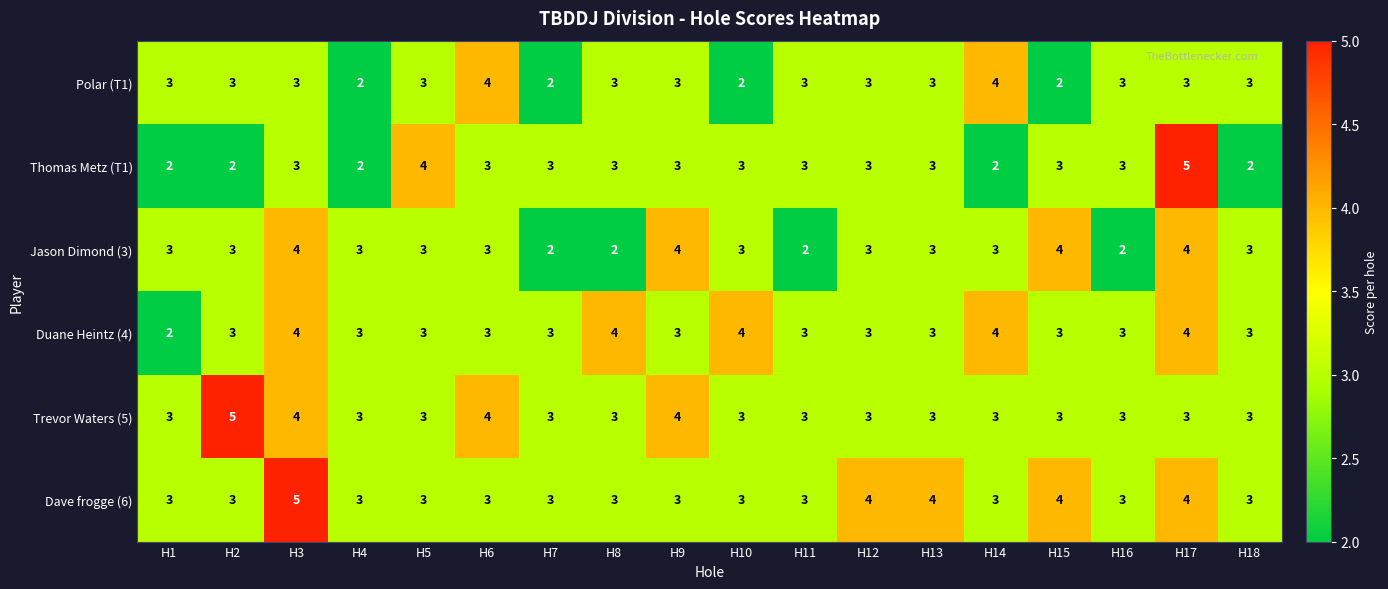

How many series are shown in this chart?

6